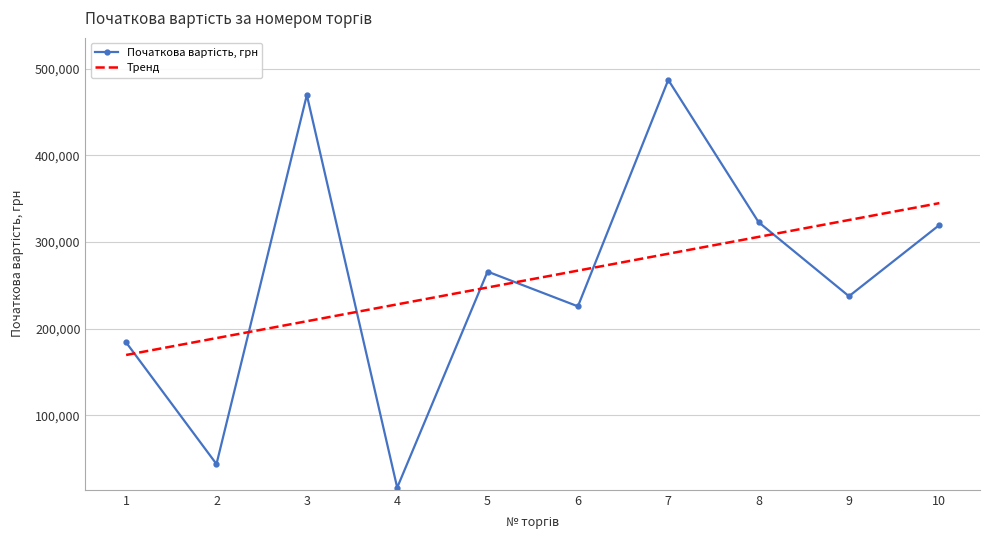

The value of Тренд at 3 is 54581.1. True or false?

False